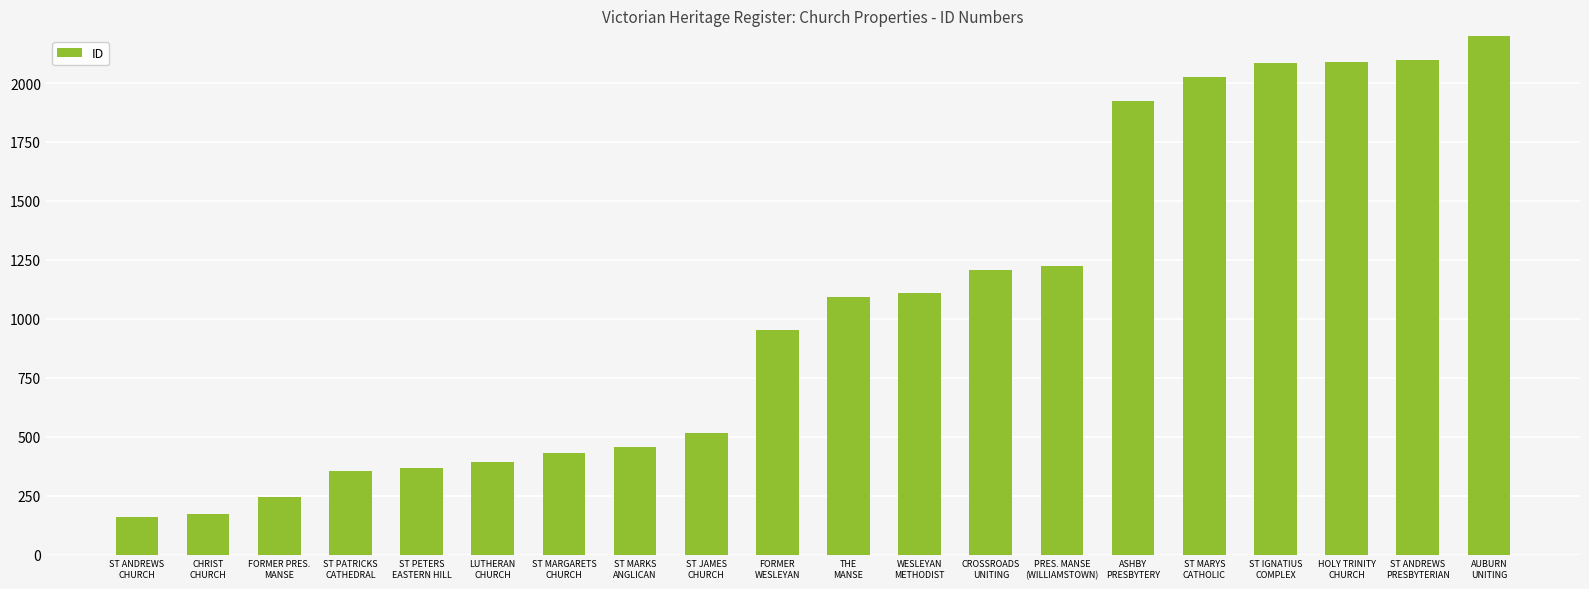

What is the value of the 19th bar from the left?

2099